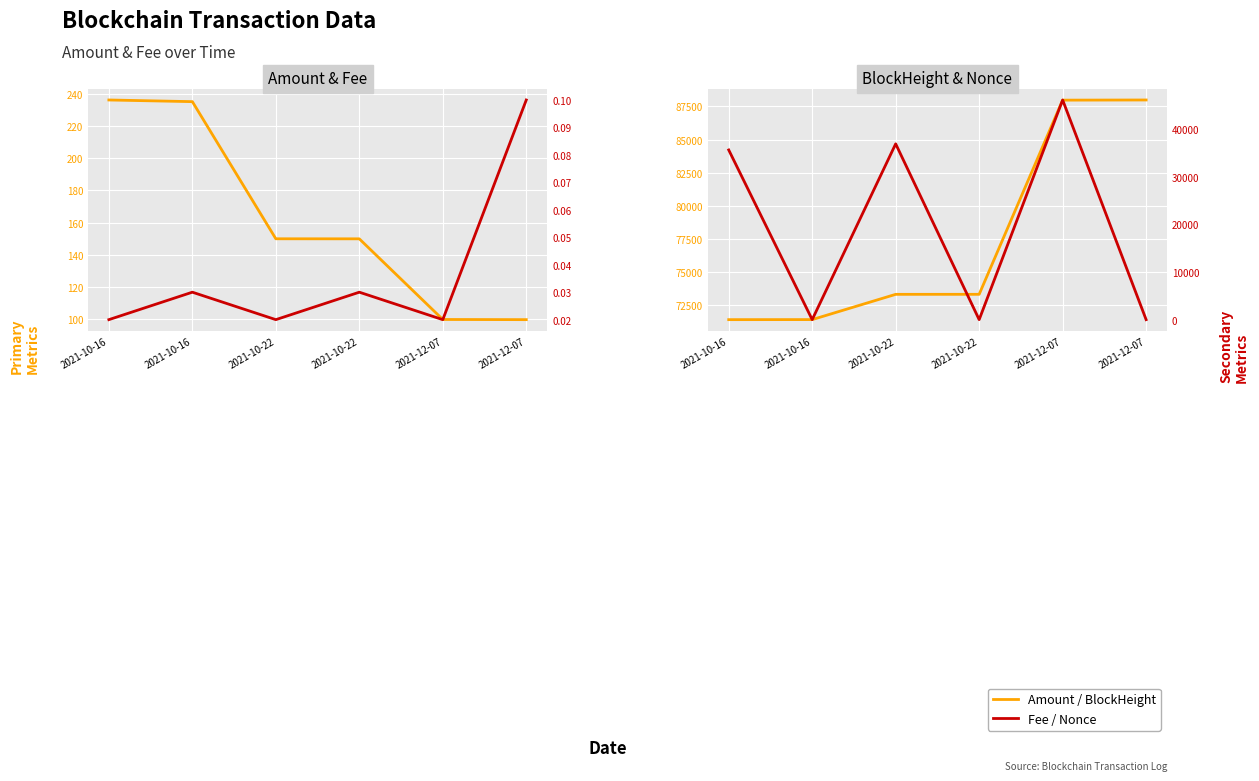

What is the difference between the maximum and second lowest values in the Nonce series?

46107.0